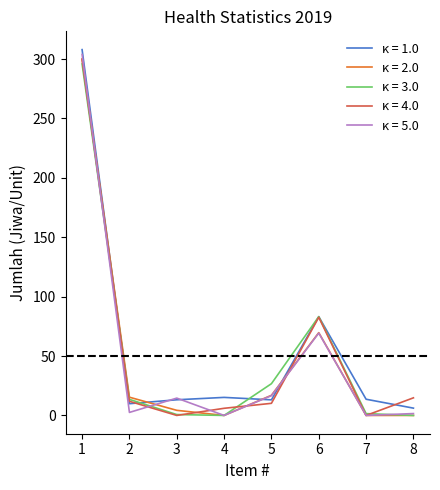

The κ = 1.0 series shows 6.1 at 8. True or false?

True